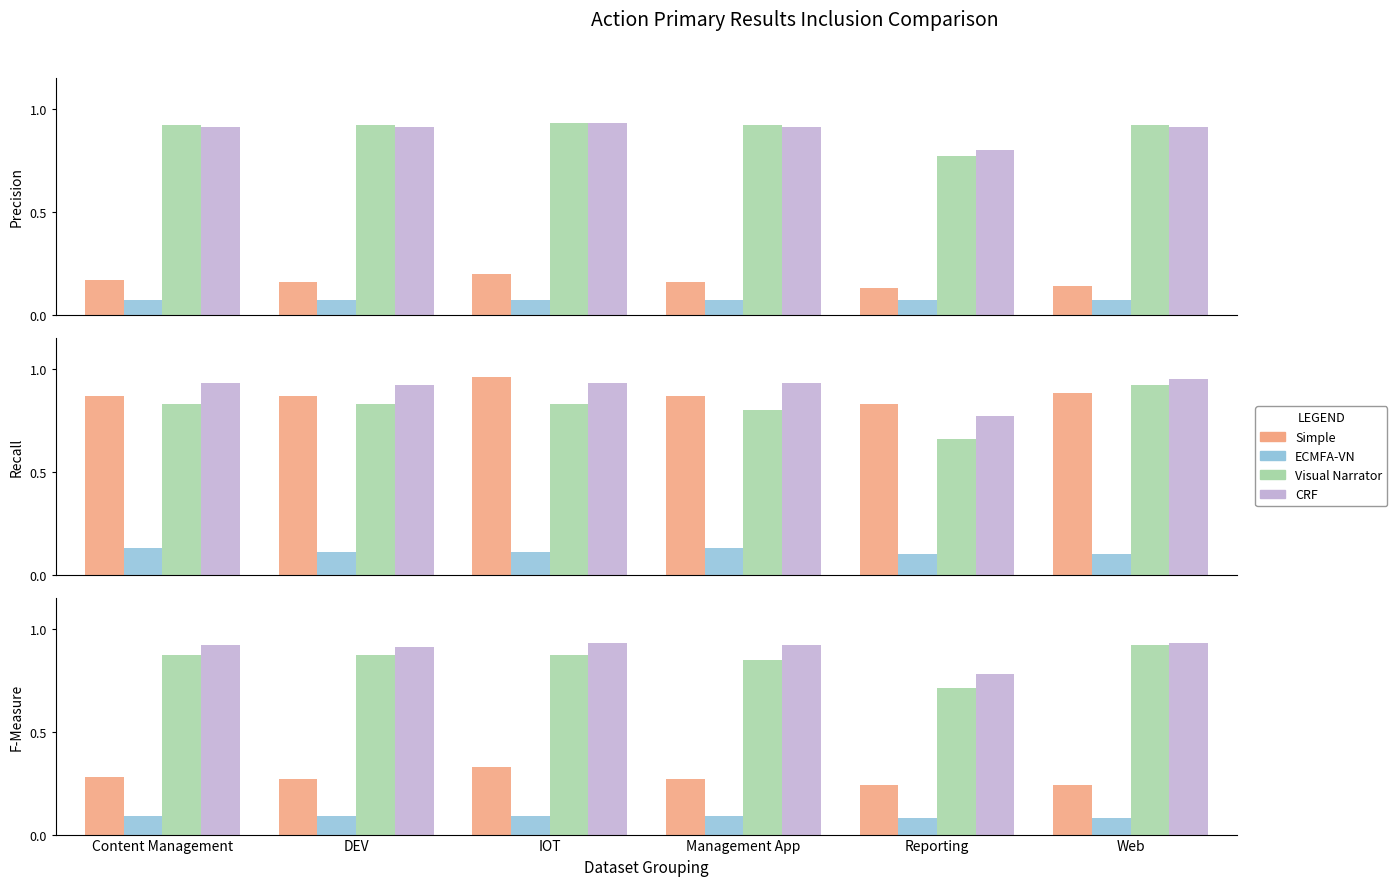

What position from the left is IOT?

3